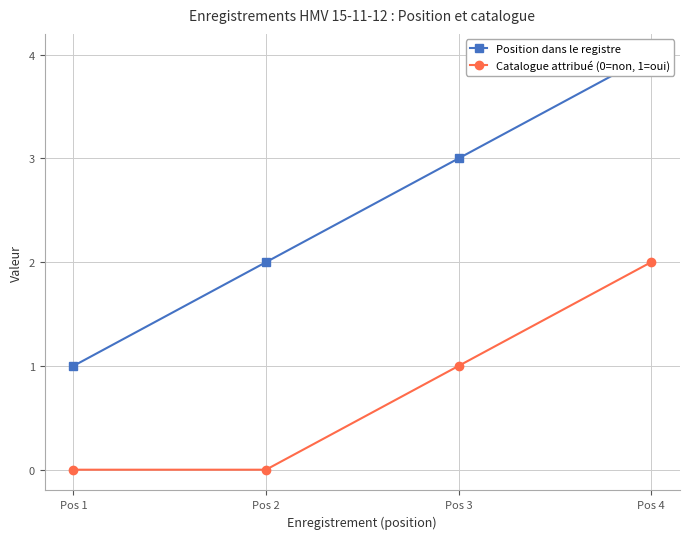

What are all the series names shown in the legend?

Position dans le registre, Catalogue attribué (0=non, 1=oui)